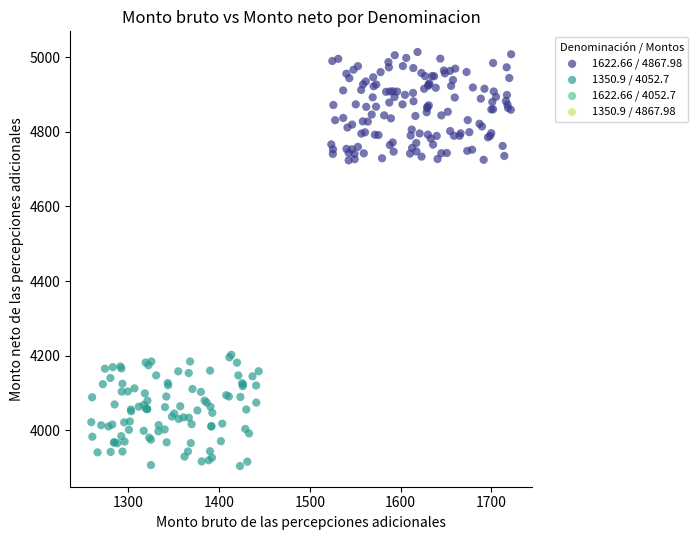

Which series reaches the maximum Y coordinate?

1622.66 / 4867.98